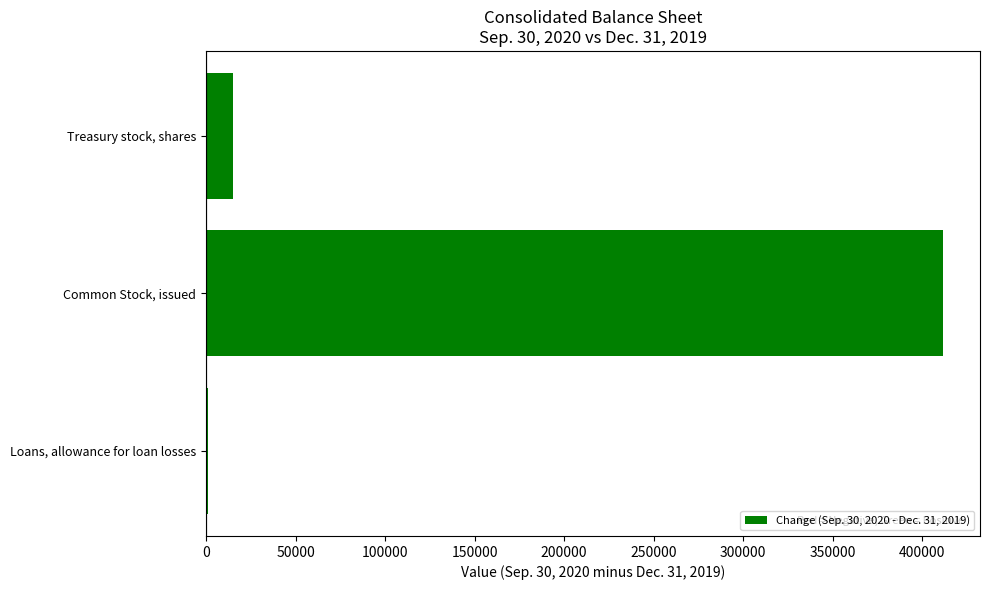

True or false: the data shows 256414 at Common Stock, issued.

False